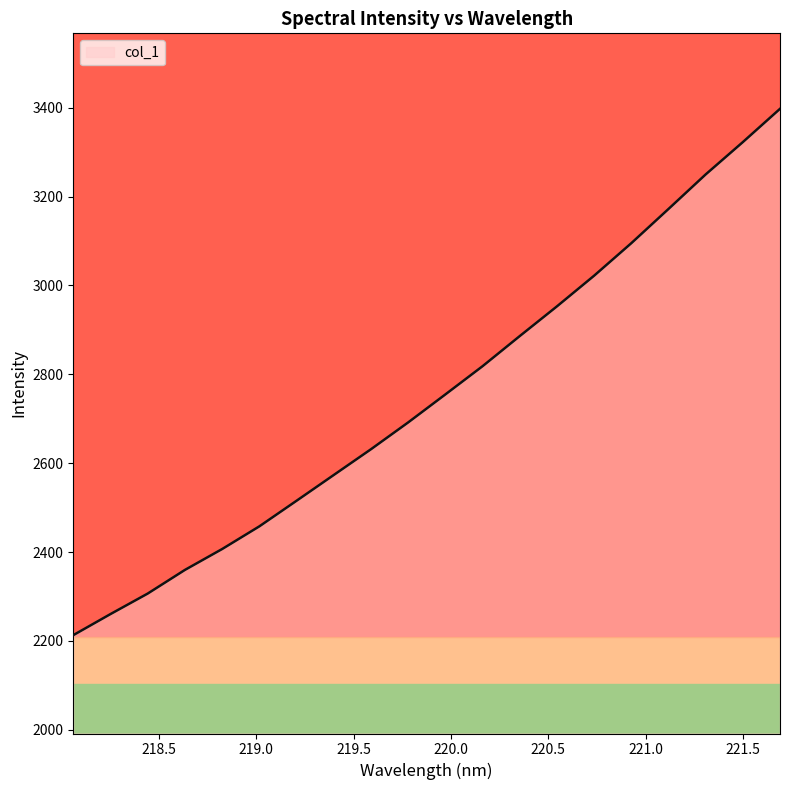

What value does the data have at 218.442?

2306.7